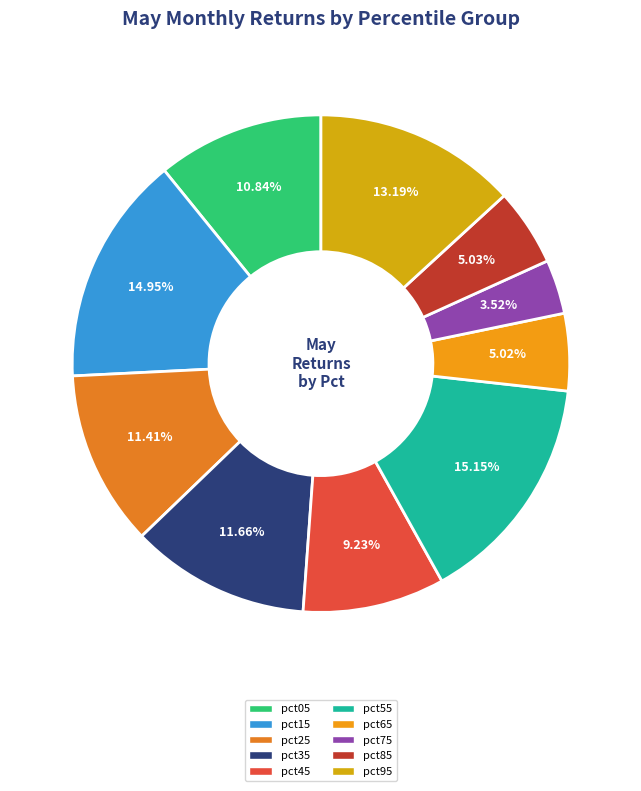

To the nearest percent, what percentage of the pie is pct35?

12%